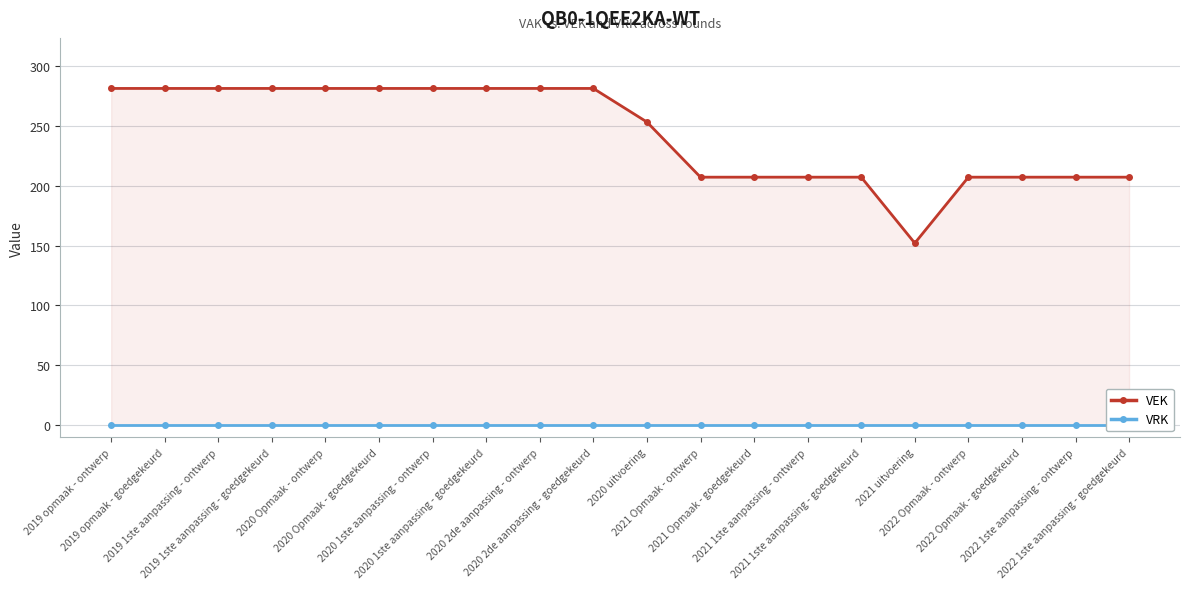

List the series in order of their overall mean, highest first.

VEK, VRK